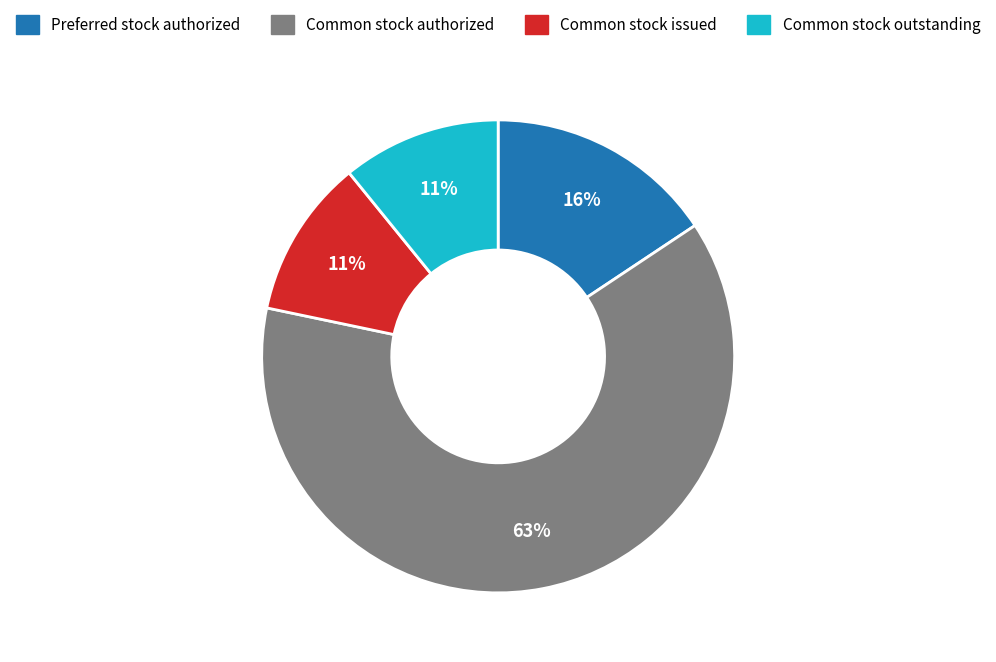

To the nearest percent, what percentage of the pie is Common stock issued?

11%